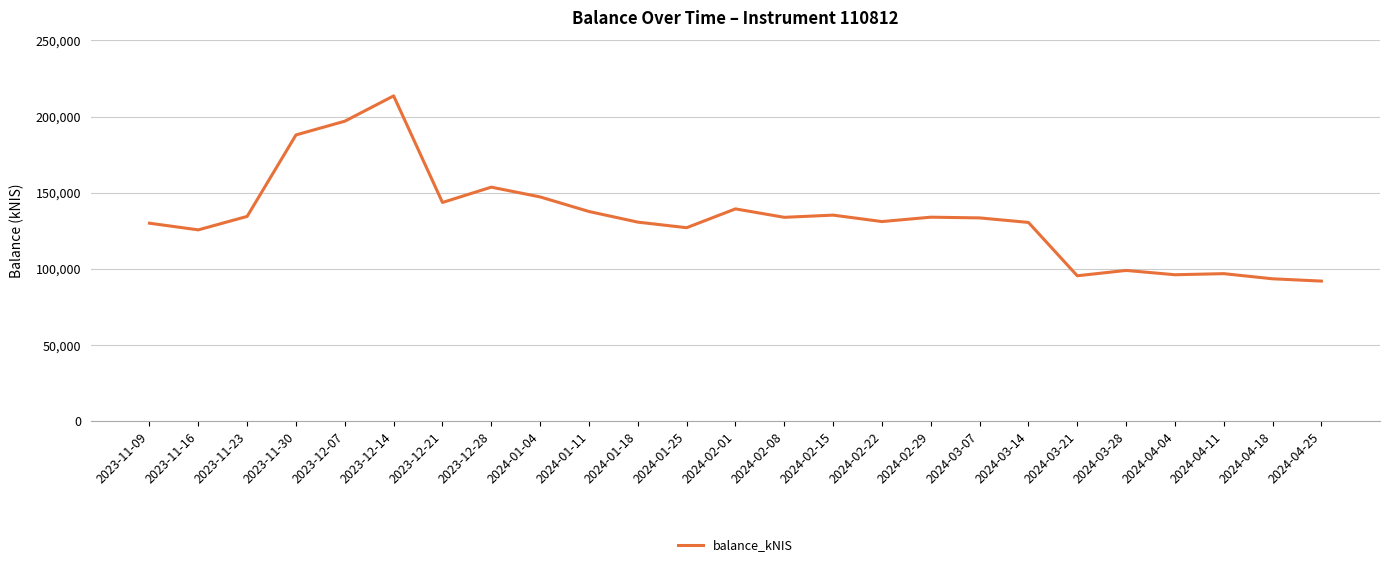

Does the chart have visible grid lines?

Yes